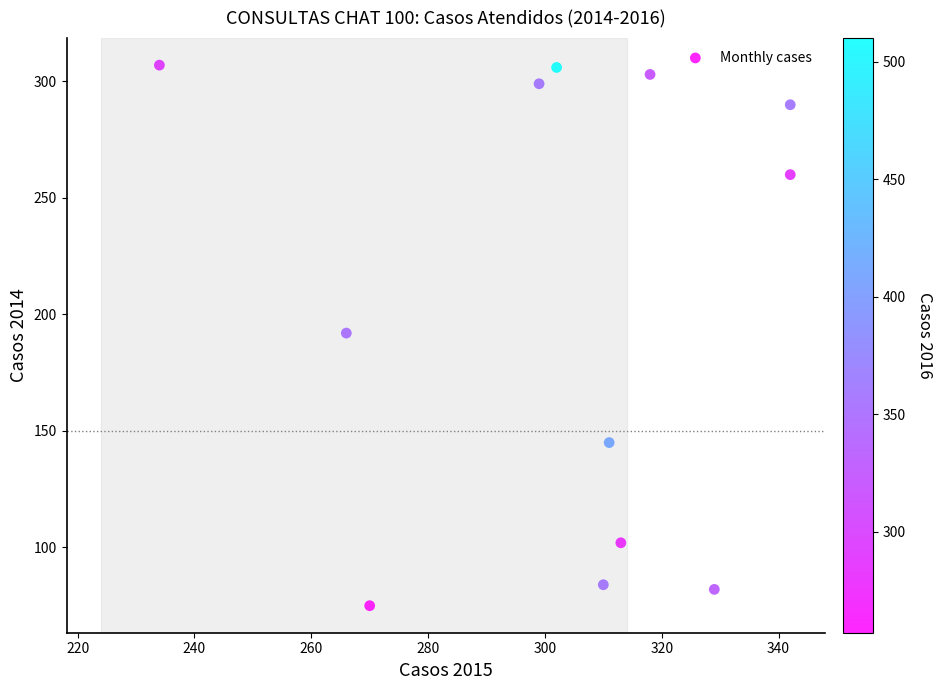

What is the average Y value?

204